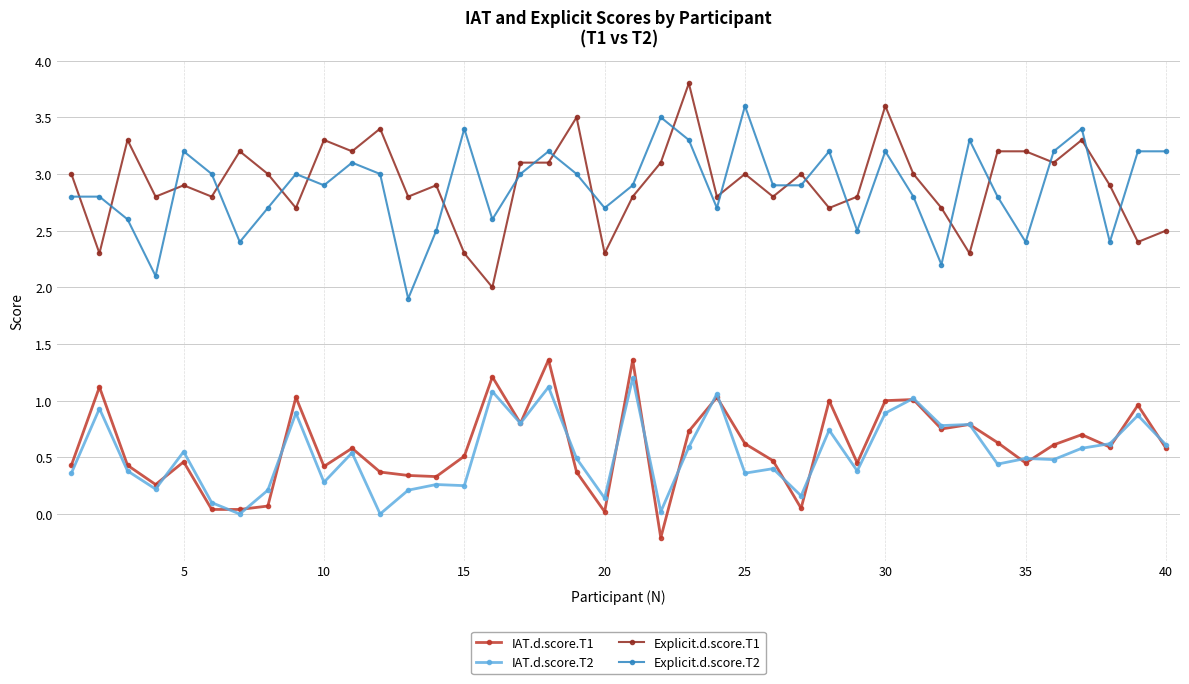

List the series in order of their peak value, lowest first.

IAT.d.score.T2, IAT.d.score.T1, Explicit.d.score.T2, Explicit.d.score.T1